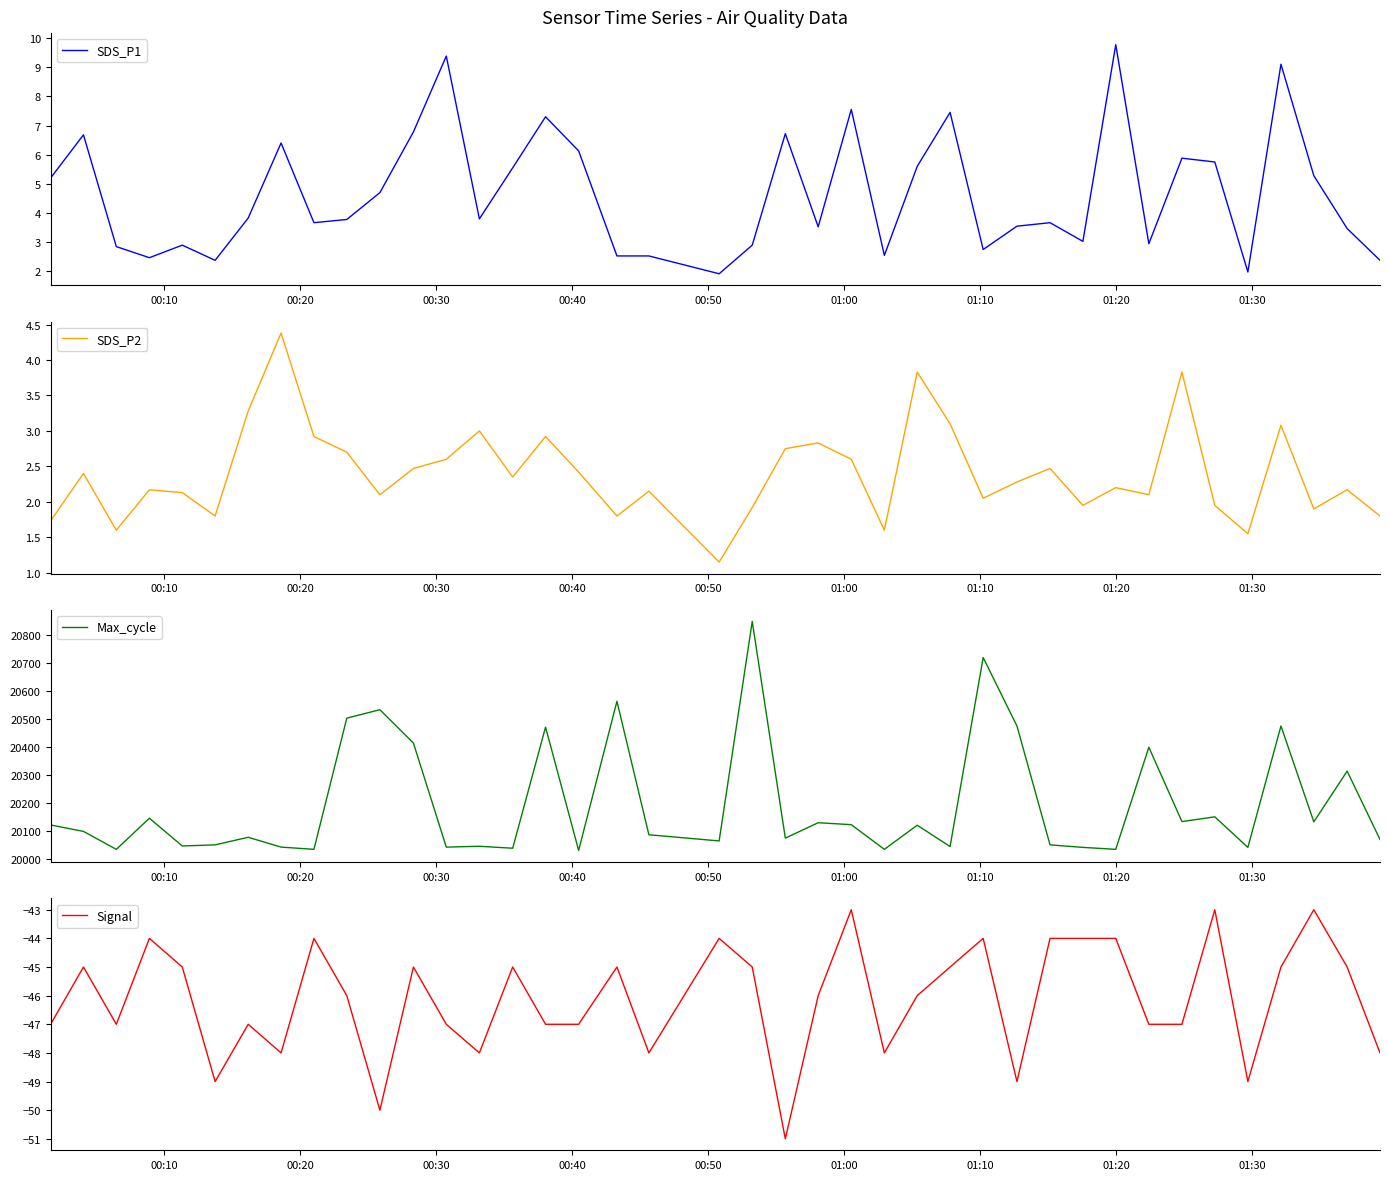

What is the minimum value for Signal?

-51